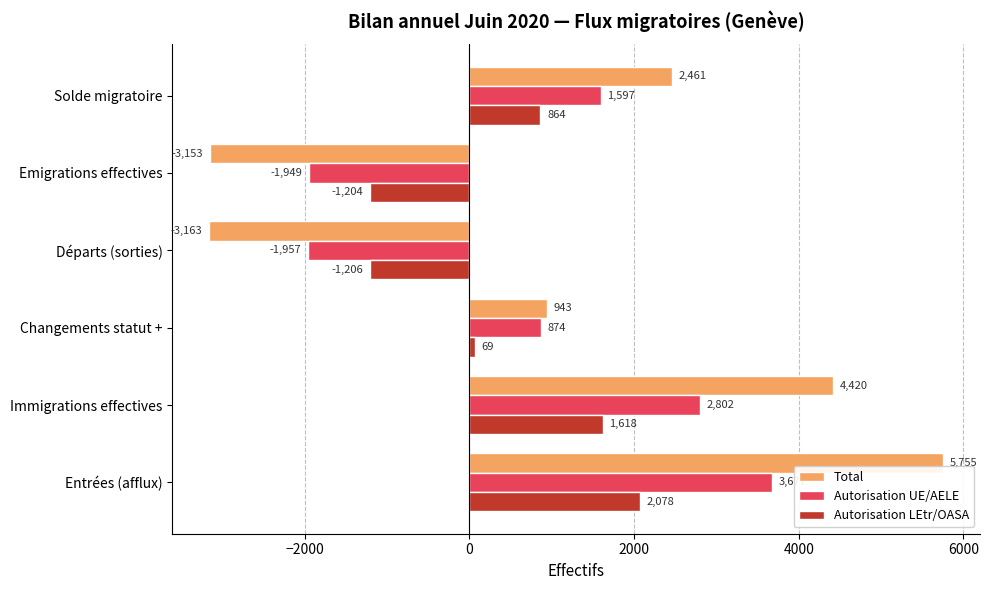

Rank the series by their maximum value, from highest to lowest.

Total, Autorisation UE/AELE, Autorisation LEtr/OASA